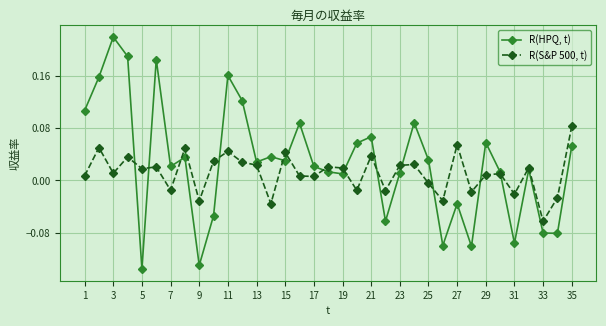

Which series has the largest range (max minus min)?

R(HPQ, t)